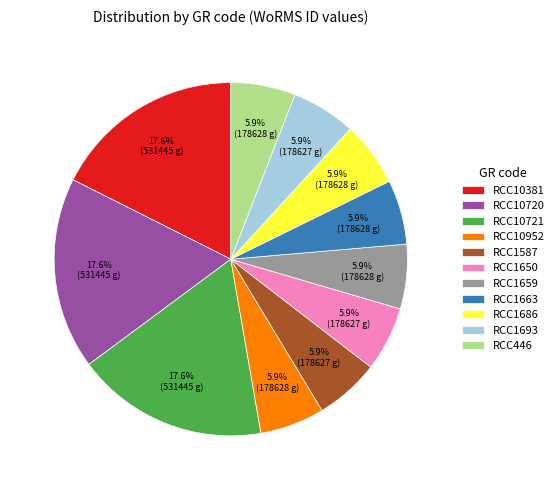

What percentage is the RCC1650 slice, to the nearest percent?

6%